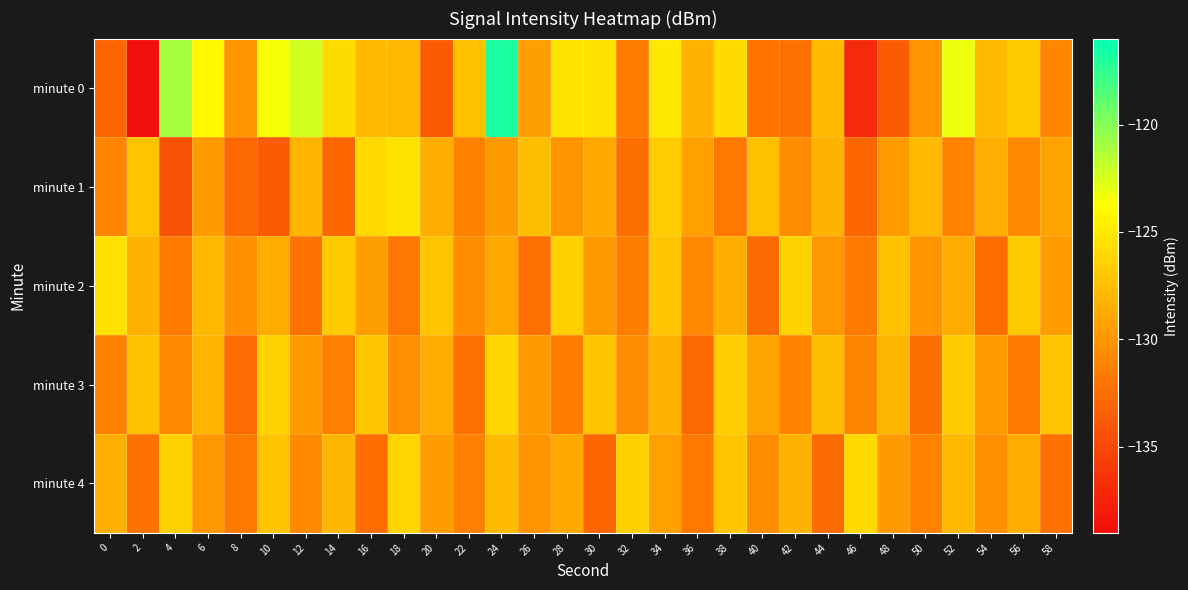

Reading left to right, extract all data points from this chart.

minute 0: 0=-133.0	2=-138.8	4=-121.0	6=-124.0	8=-129.9	10=-123.5	12=-122.4	14=-125.8	16=-127.9	18=-127.9	20=-133.6	22=-127.4	24=-116.8	26=-129.4	28=-125.3	30=-125.5	32=-131.5	34=-125.0	36=-128.1	38=-125.8	40=-132.0	42=-132.2	44=-127.8	46=-136.9	48=-133.7	50=-129.9	52=-123.2	54=-127.8	56=-126.8	58=-130.8
minute 1: 0=-131.0	2=-127.2	4=-134.4	6=-129.7	8=-132.7	10=-133.7	12=-128.1	14=-132.9	16=-125.9	18=-125.3	20=-128.5	22=-131.2	24=-129.8	26=-127.6	28=-130.1	30=-128.9	32=-132.4	34=-126.7	36=-129.3	38=-131.8	40=-127.5	42=-130.6	44=-128.2	46=-132.9	48=-129.5	50=-127.8	52=-131.1	54=-128.4	56=-130.7	58=-129.2
minute 2: 0=-125.5	2=-128.3	4=-131.7	6=-127.9	8=-130.2	10=-128.6	12=-132.1	14=-126.8	16=-129.4	18=-131.9	20=-127.2	22=-130.5	24=-128.8	26=-132.3	28=-126.6	30=-129.7	32=-131.4	34=-127.1	36=-130.8	38=-128.5	40=-132.7	42=-126.3	44=-129.9	46=-131.6	48=-127.4	50=-130.0	52=-128.7	54=-132.5	56=-126.9	58=-129.6
minute 3: 0=-131.2	2=-127.5	4=-130.8	6=-128.1	8=-132.6	10=-126.4	12=-129.7	14=-131.3	16=-127.0	18=-130.4	20=-128.7	22=-132.2	24=-126.1	26=-129.8	28=-131.5	30=-127.3	32=-130.6	34=-128.3	36=-132.8	38=-126.7	40=-129.2	42=-131.1	44=-127.6	46=-130.9	48=-128.0	50=-132.4	52=-126.8	54=-129.5	56=-131.7	58=-127.2
minute 4: 0=-128.4	2=-132.1	4=-126.5	6=-129.9	8=-131.6	10=-127.3	12=-130.7	14=-128.0	16=-132.5	18=-126.2	20=-129.6	22=-131.3	24=-127.7	26=-130.1	28=-128.8	30=-132.9	32=-126.6	34=-129.3	36=-131.8	38=-127.1	40=-130.5	42=-128.2	44=-132.7	46=-126.0	48=-129.7	50=-131.1	52=-127.9	54=-130.3	56=-128.6	58=-132.3